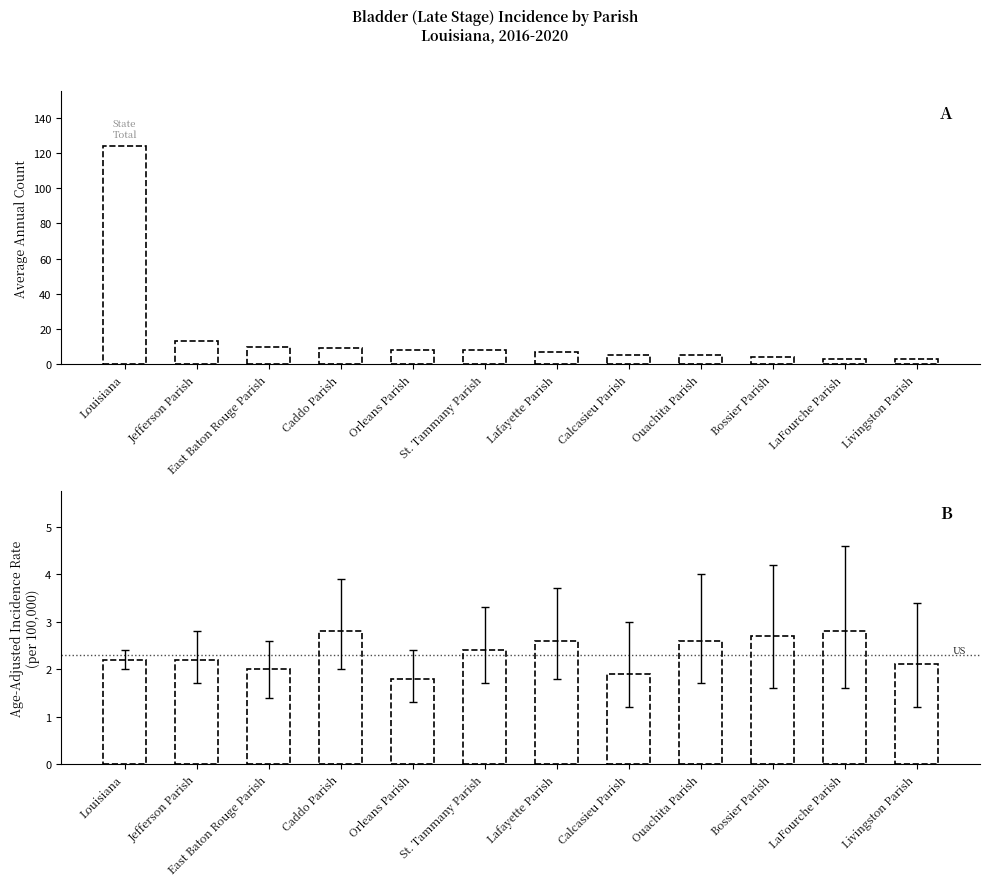

Does the chart contain any negative values?

No